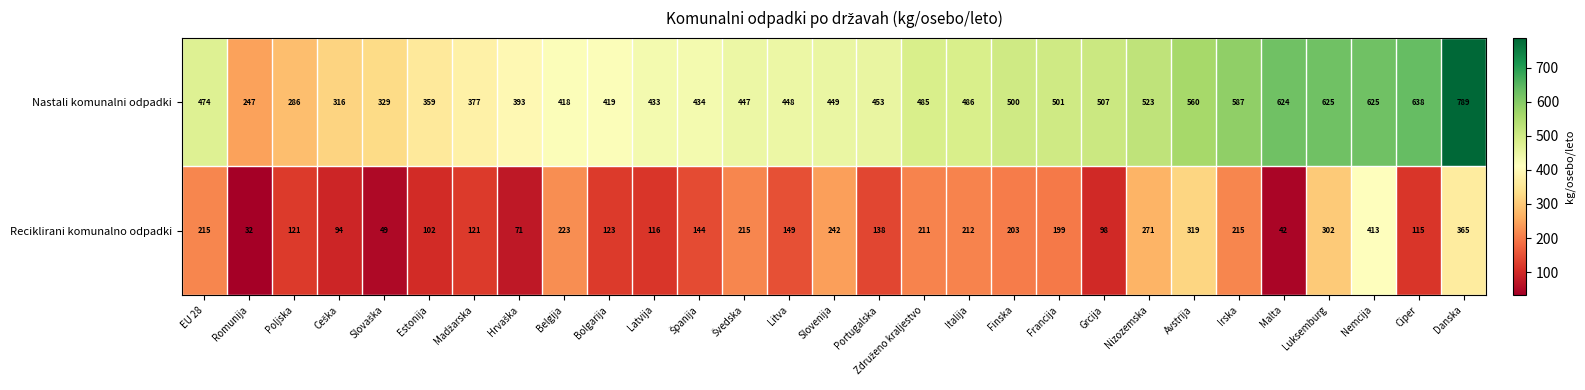

Which series has the largest total across all categories?

Nastali komunalni odpadki